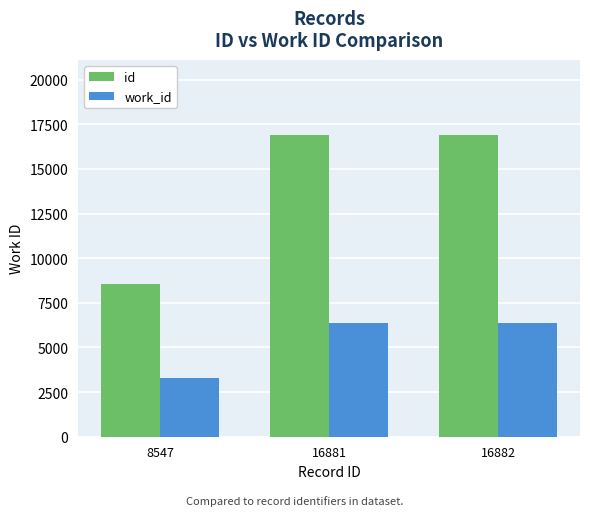

Rank the series at 16882 from highest to lowest value.

id, work_id